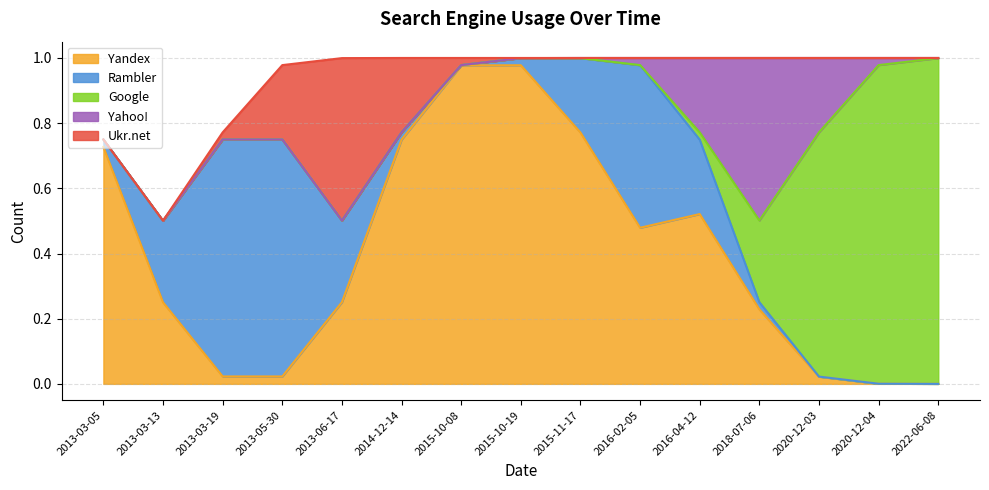

What is the label of the 7th point from the right?

2015-11-17